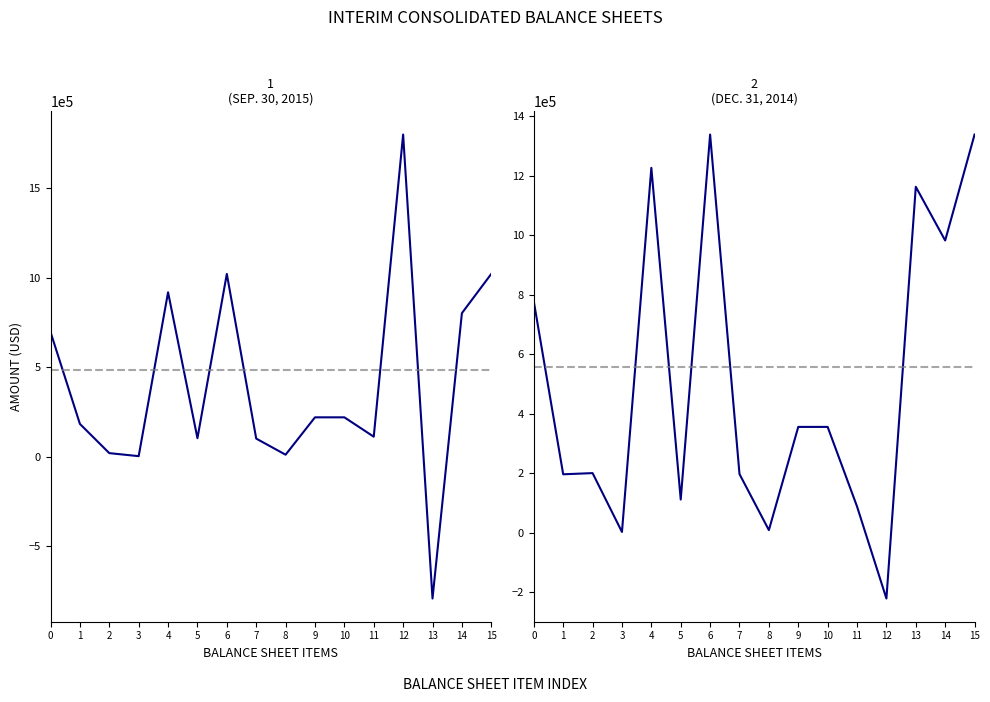

How many lines are shown in the chart?

2